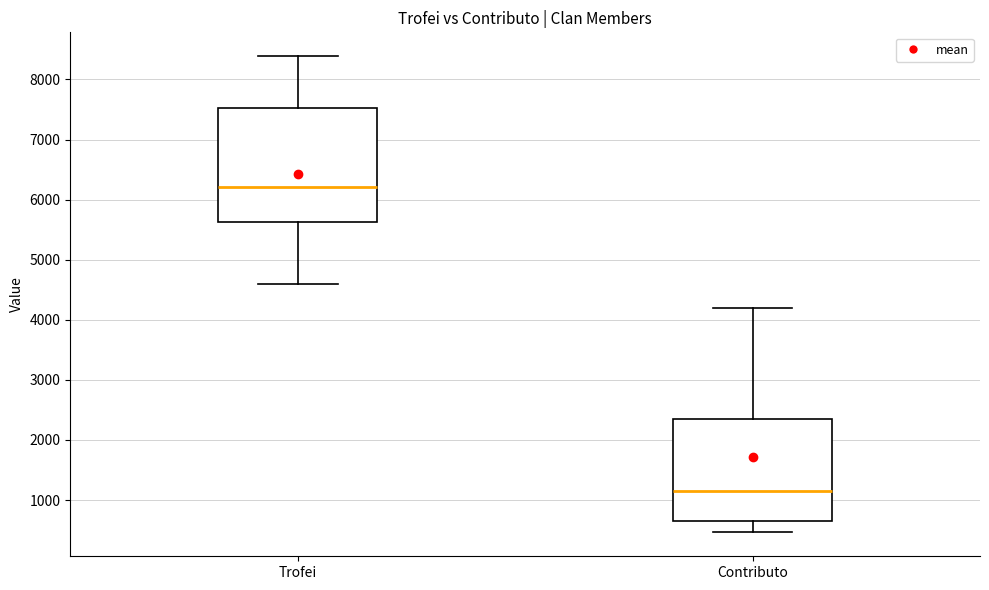

Which box is the tallest, from its lower edge to its upper edge?

Trofei